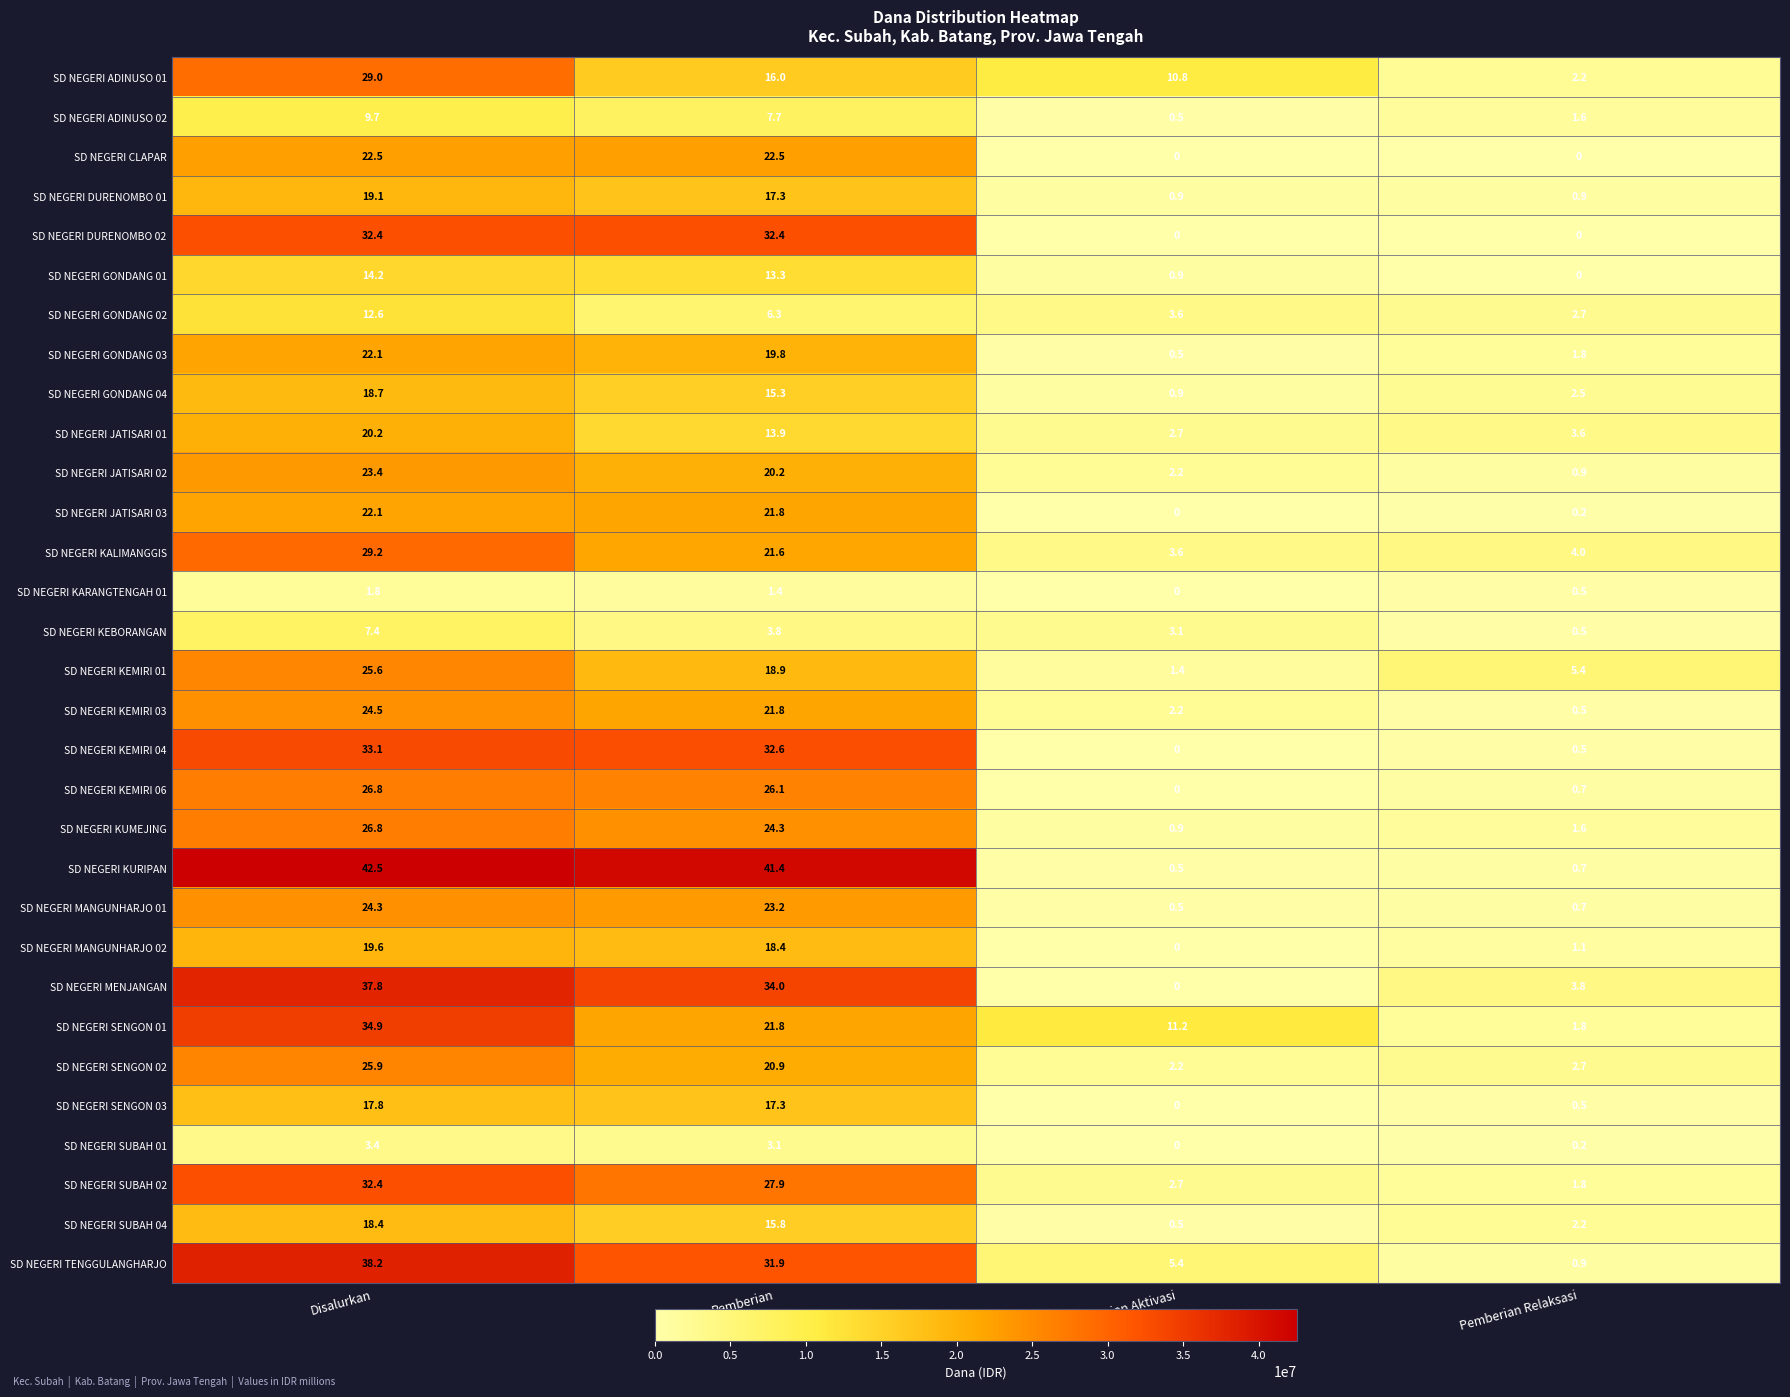

The SD NEGERI KEMIRI 03 series shows 2.2 at Pemberian Aktivasi. True or false?

True